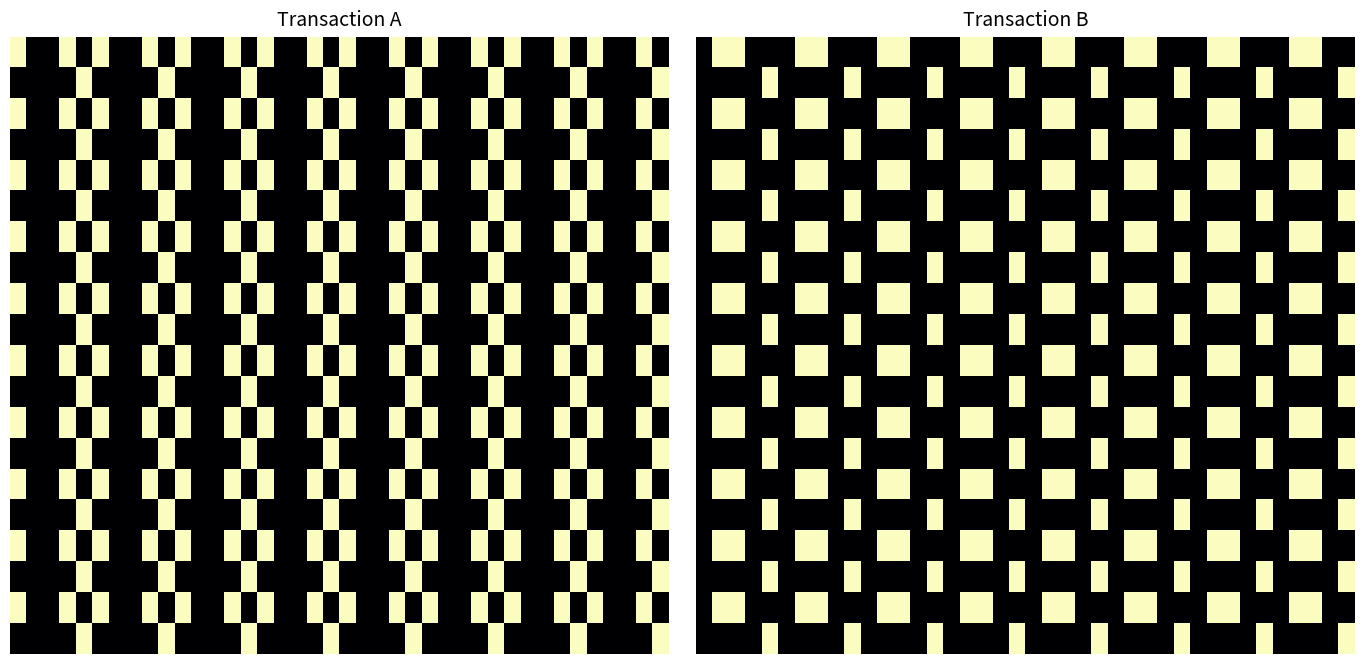

At how many categories does at least one series exceed 0?

24